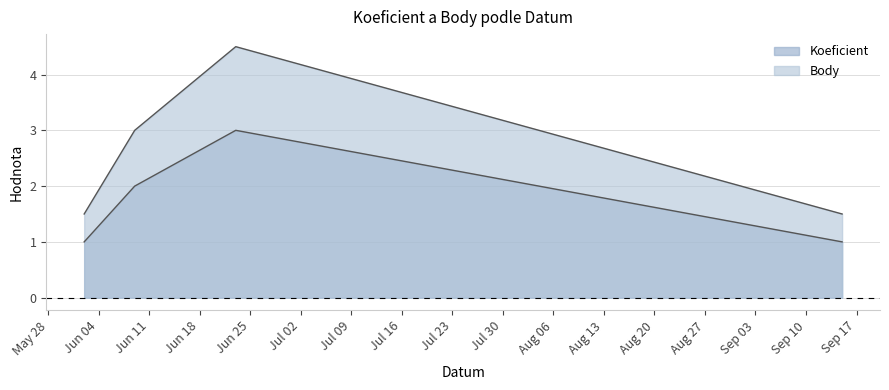

The Koeficient series shows 3.0 at 2018-06-23. True or false?

True